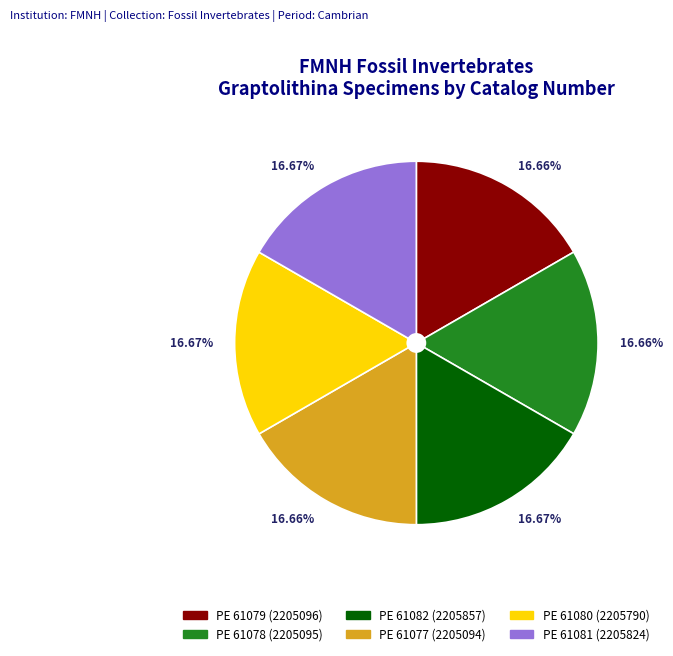

Approximately how many times larger is the value at PE 61079 (2205096) compared to PE 61078 (2205095)?

1.0